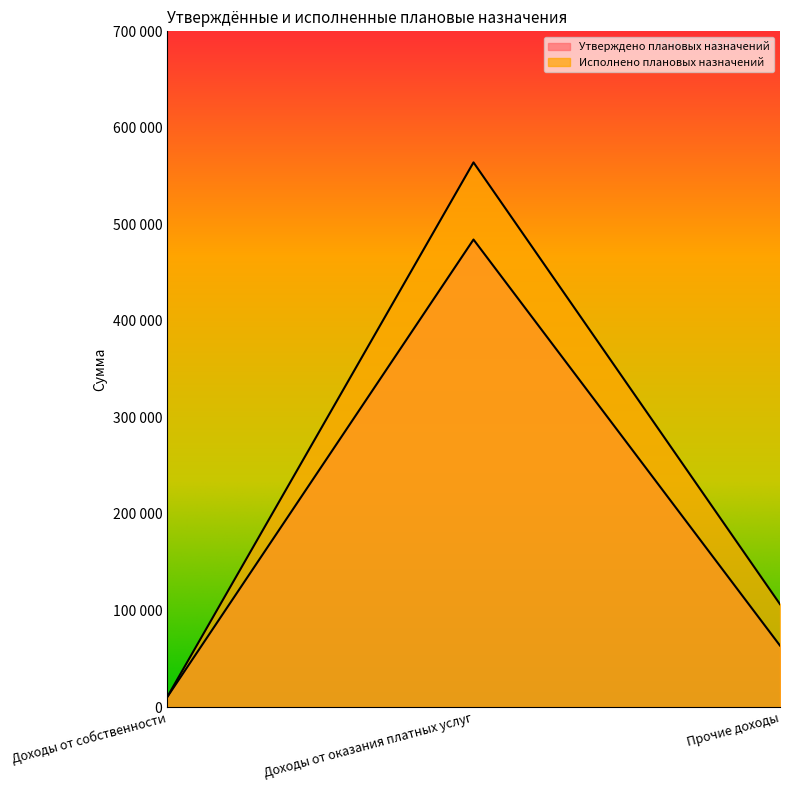

What are all the series names shown in the legend?

Утверждено плановых назначений, Исполнено плановых назначений